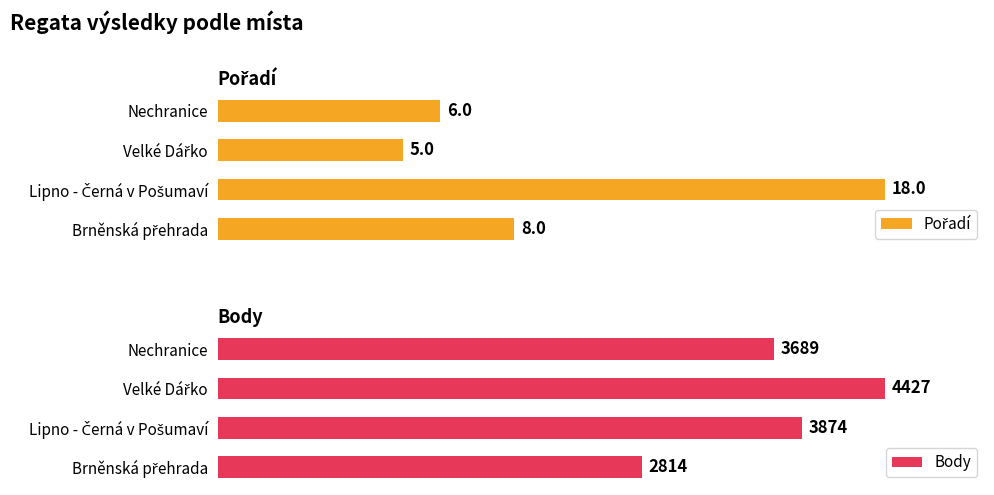

How many data points does each series have?

4